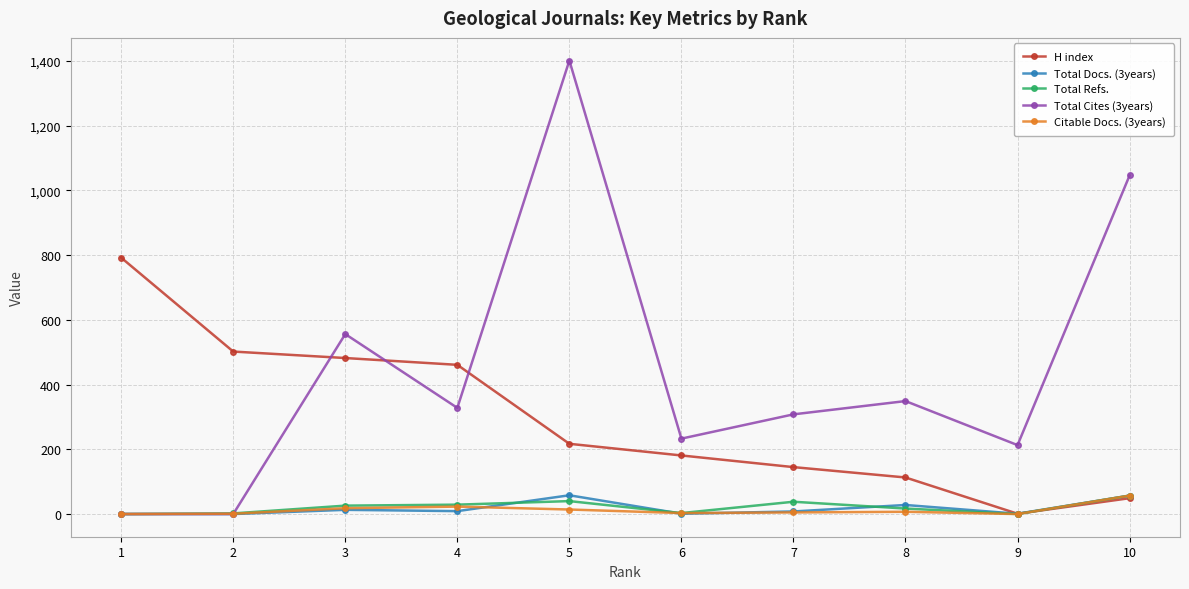

How many data points does each series have?

10